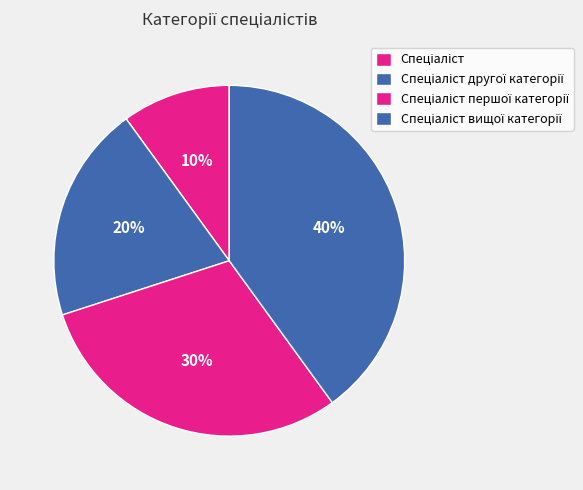

To the nearest percent, what percentage of the pie is Спеціаліст вищої категорії?

40%